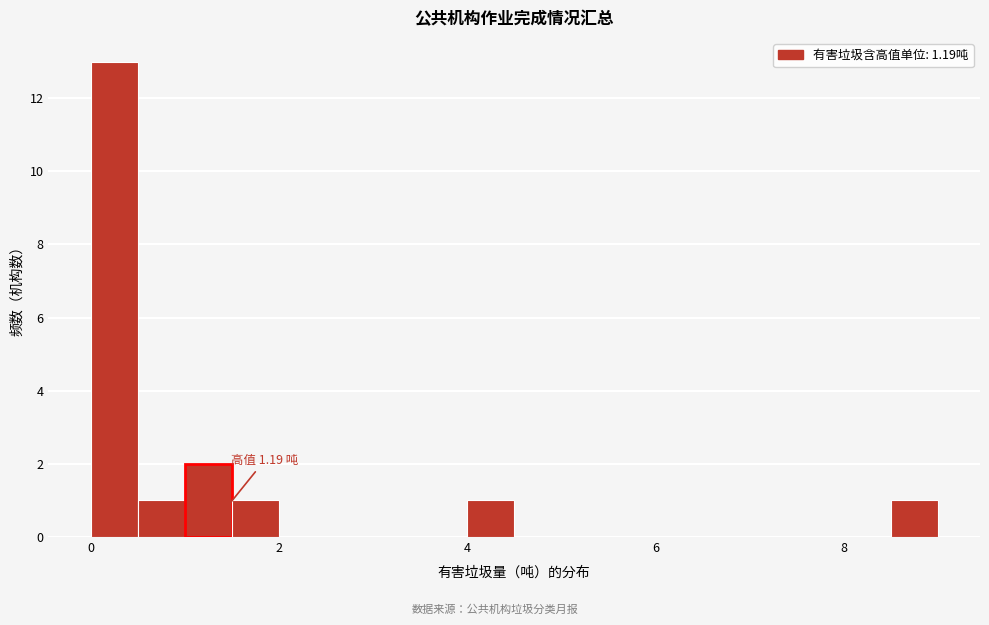

Read against the x-axis, roughly where is the centre of the tallest bar?

0.2